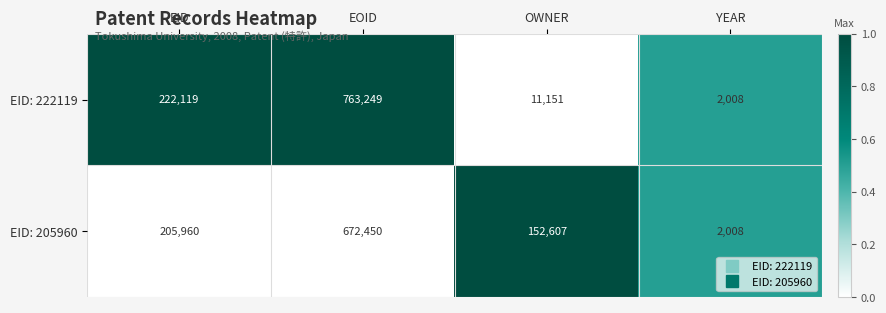

What is the greatest value displayed?

763249